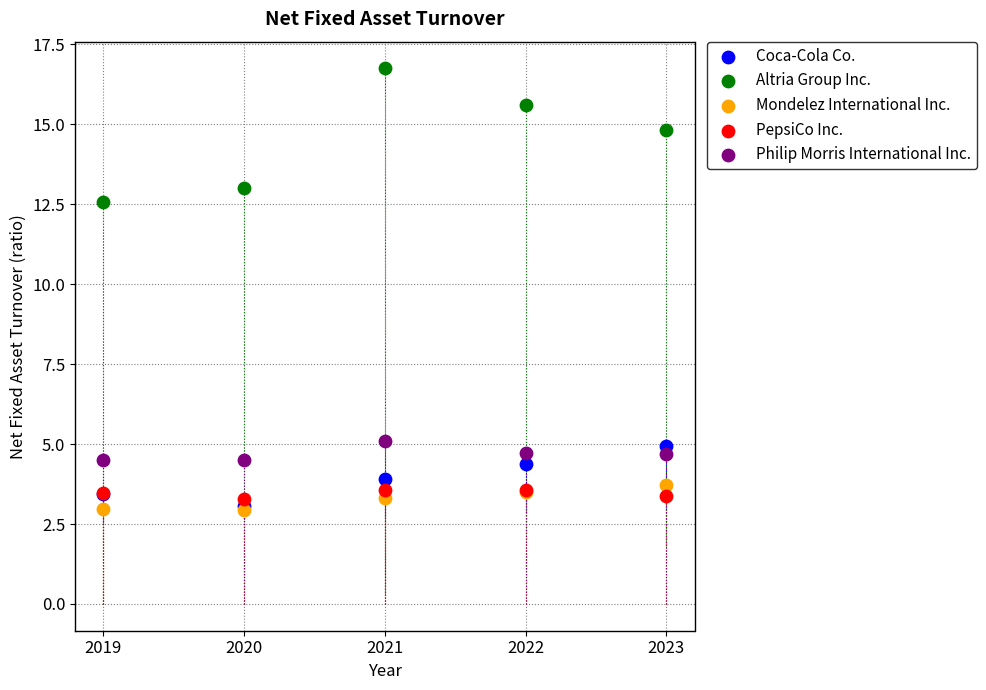

Across all series, what Y value is closest to 9?

12.6